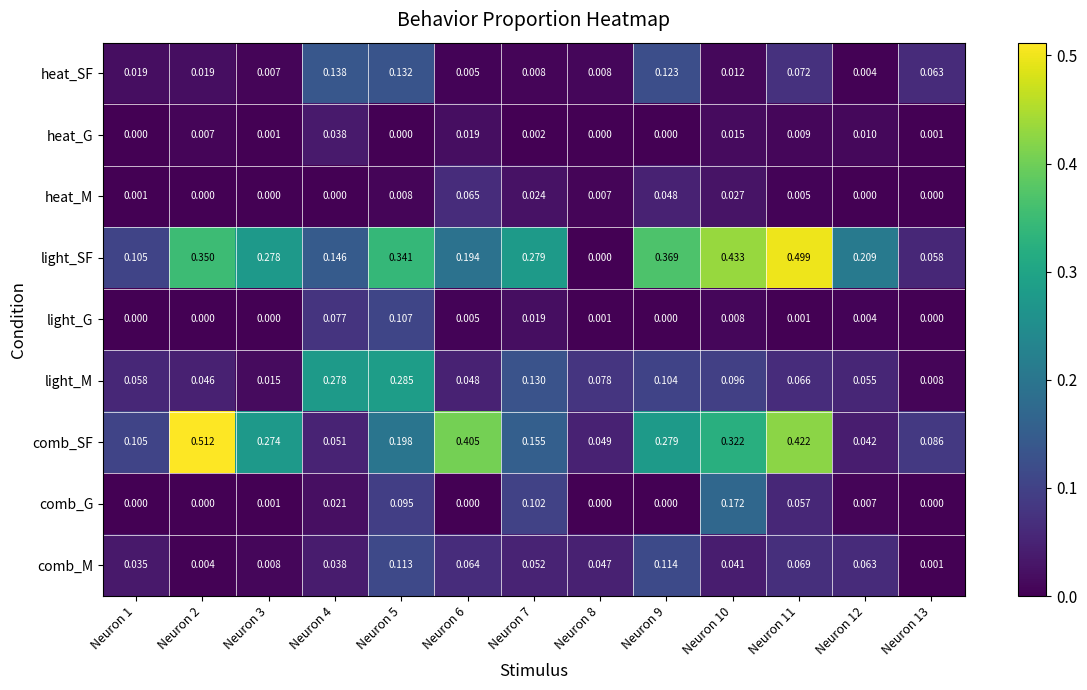

Which series has the widest spread of values?

light_SF